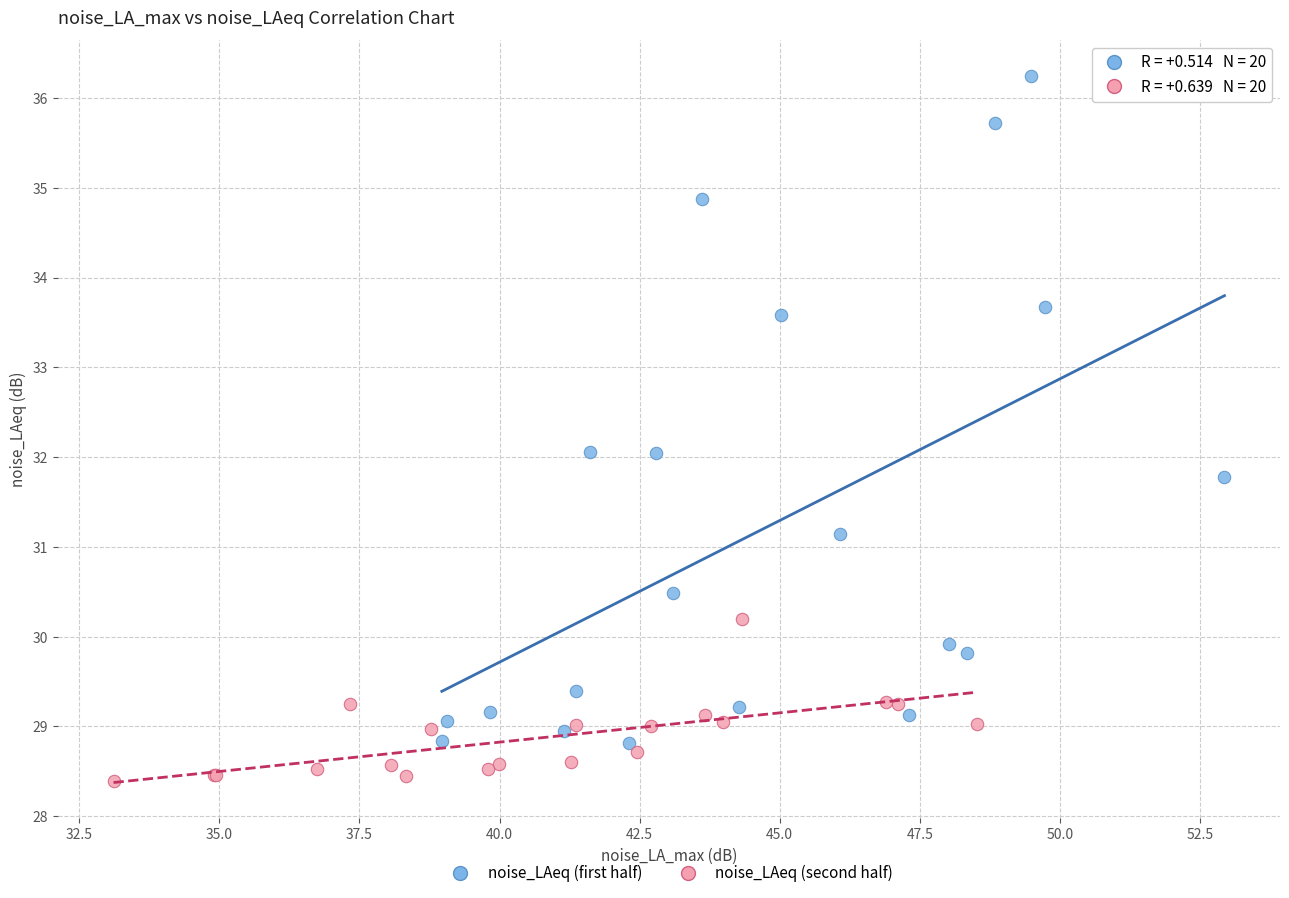

Which series contains the lowest Y value?

noise_LAeq (second half)